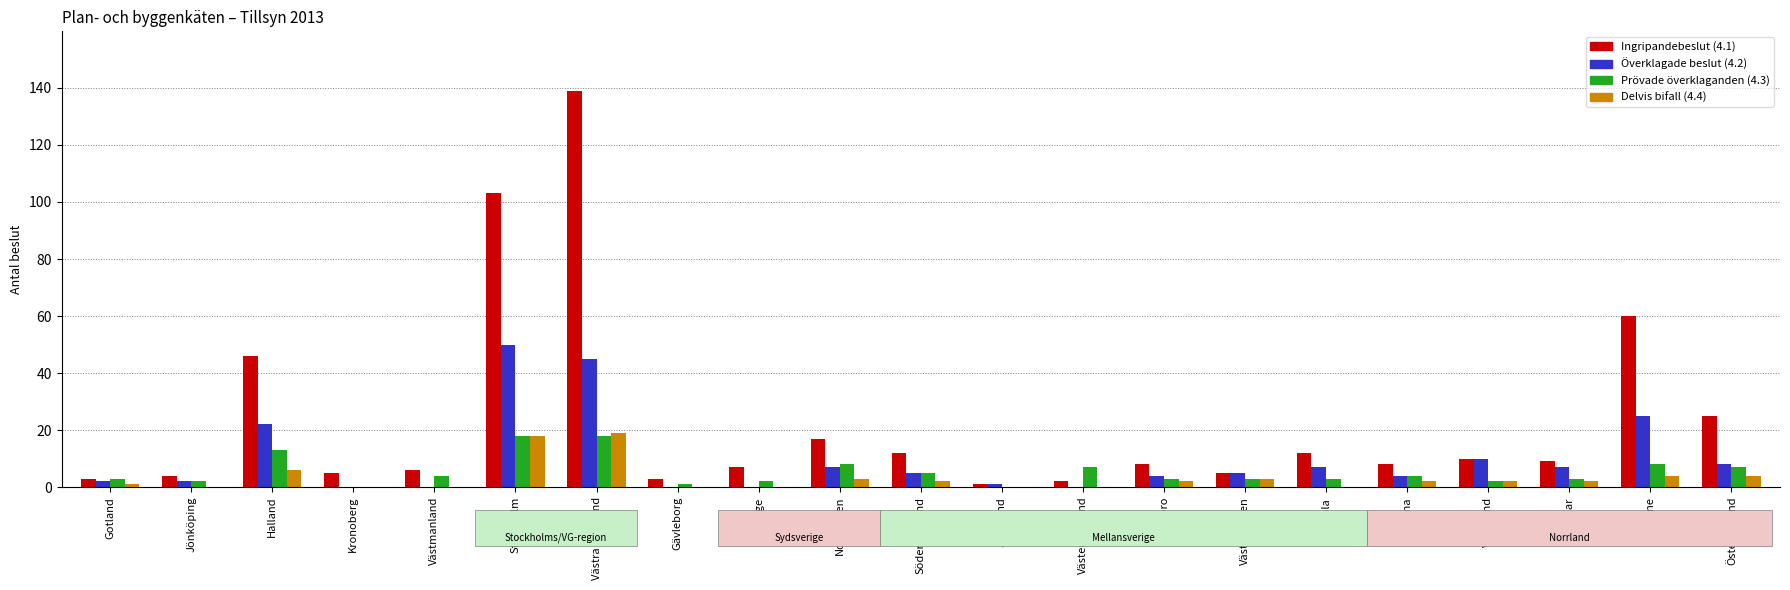

Which category has the highest value in the Överklagade beslut (4.2) series?

Stockholm